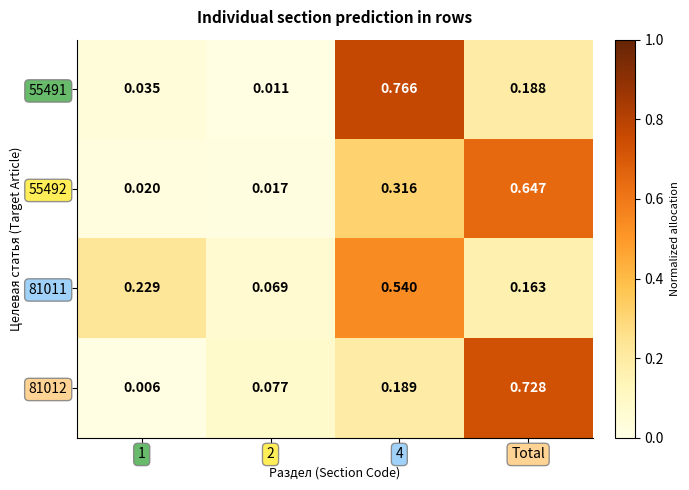

Is the value of 81012 at 2 greater than the value of 55491 at 1?

Yes